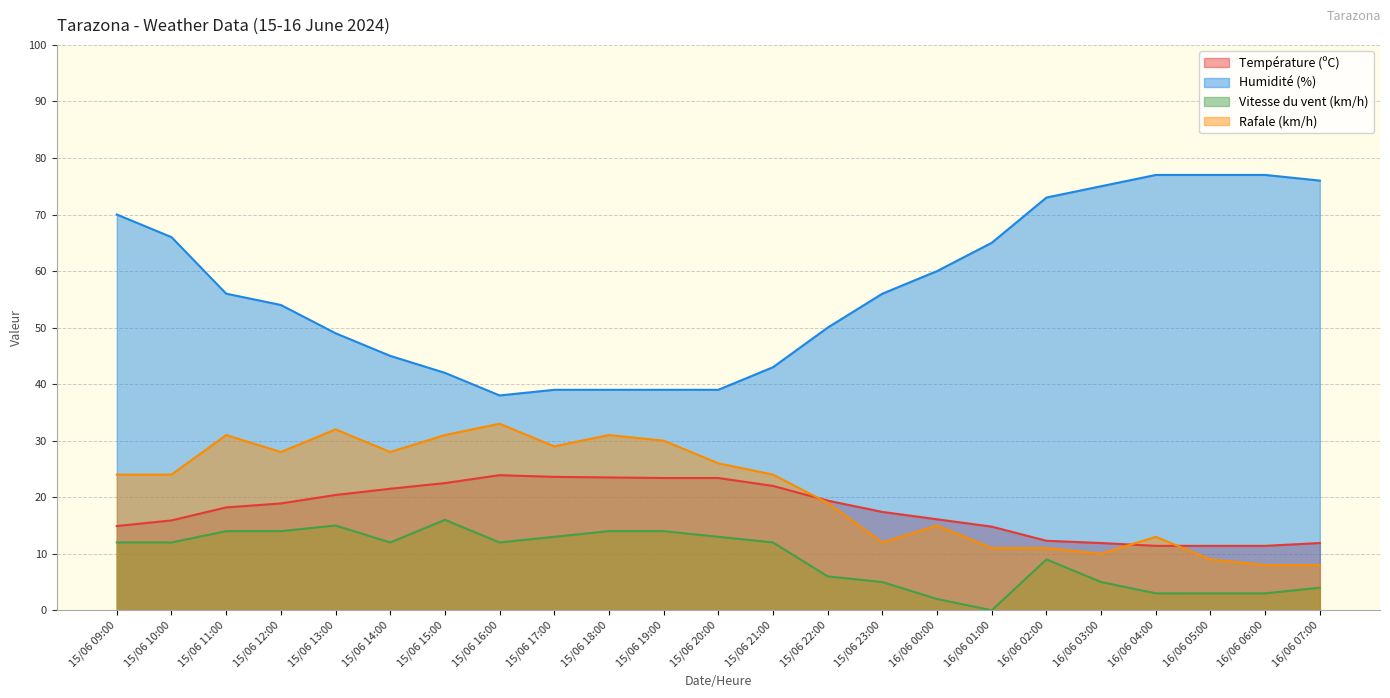

At which category is the sum across all series the highest?

15/06 09:00